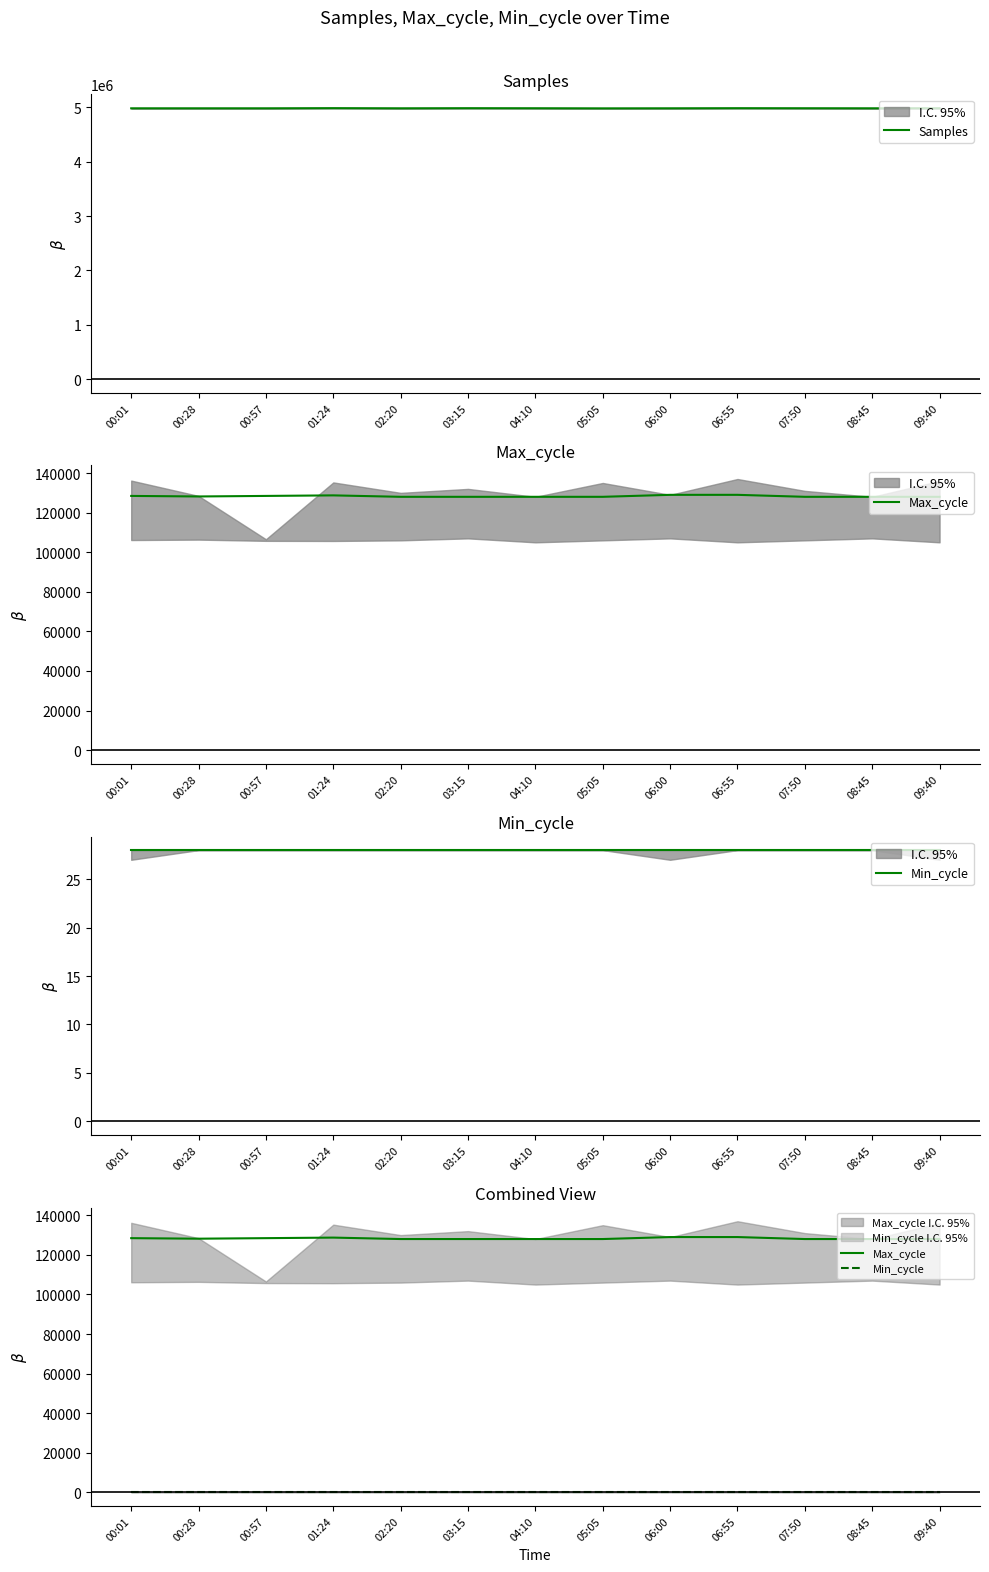

Is this an area chart (filled region under the line)?

No